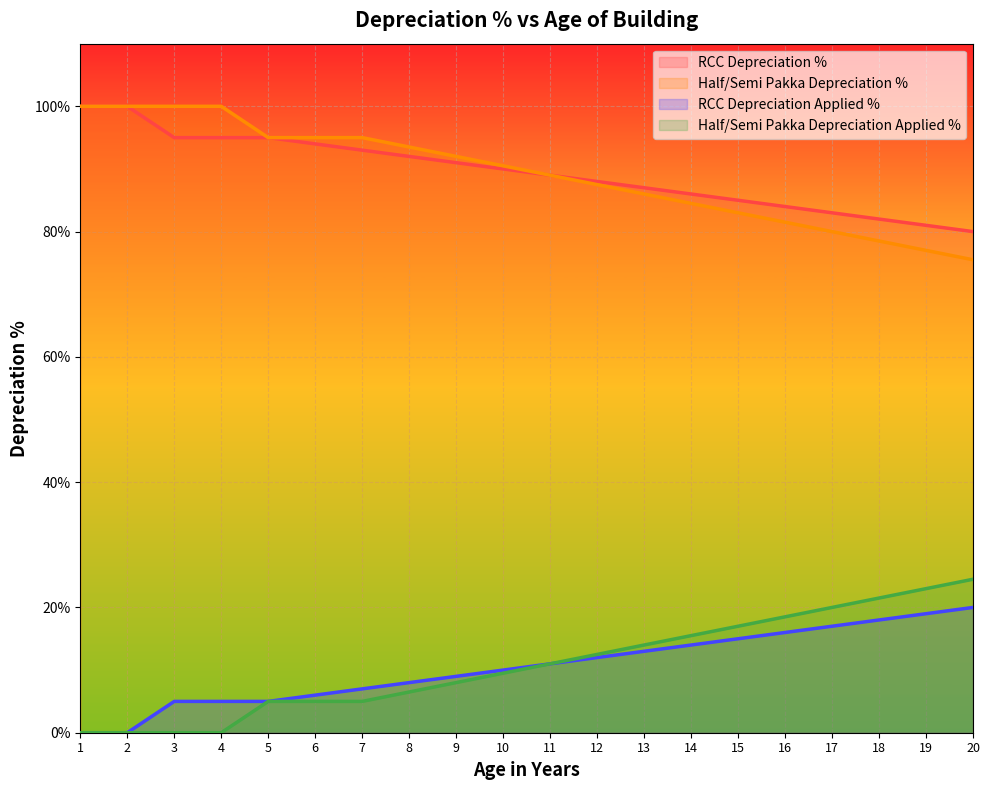

Where does the RCC Depreciation Applied % series first go above 11?

12